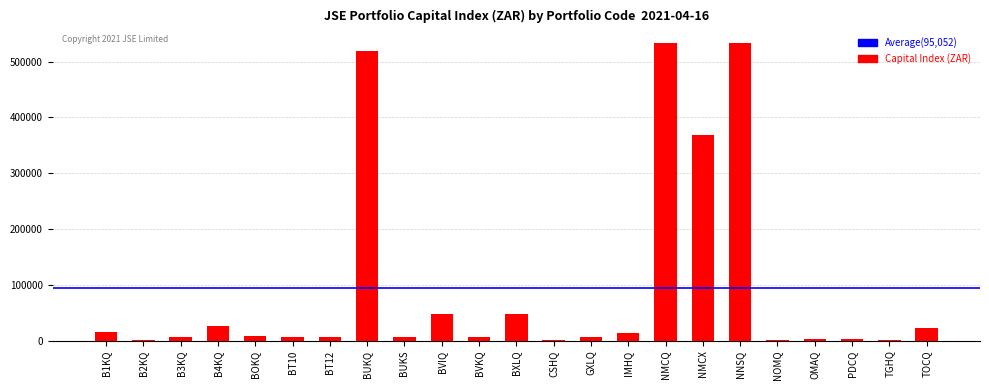

What is the greatest value displayed?

532809.9